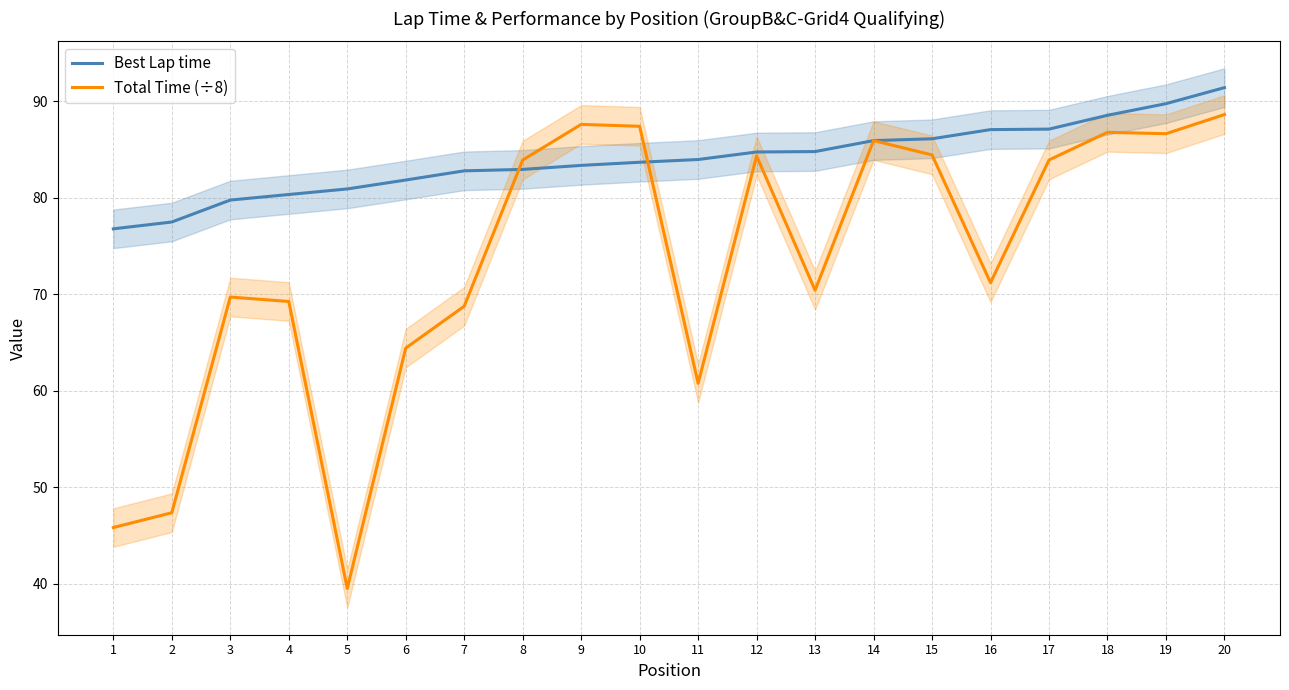

At which category does the chart reach its minimum across all series?

5